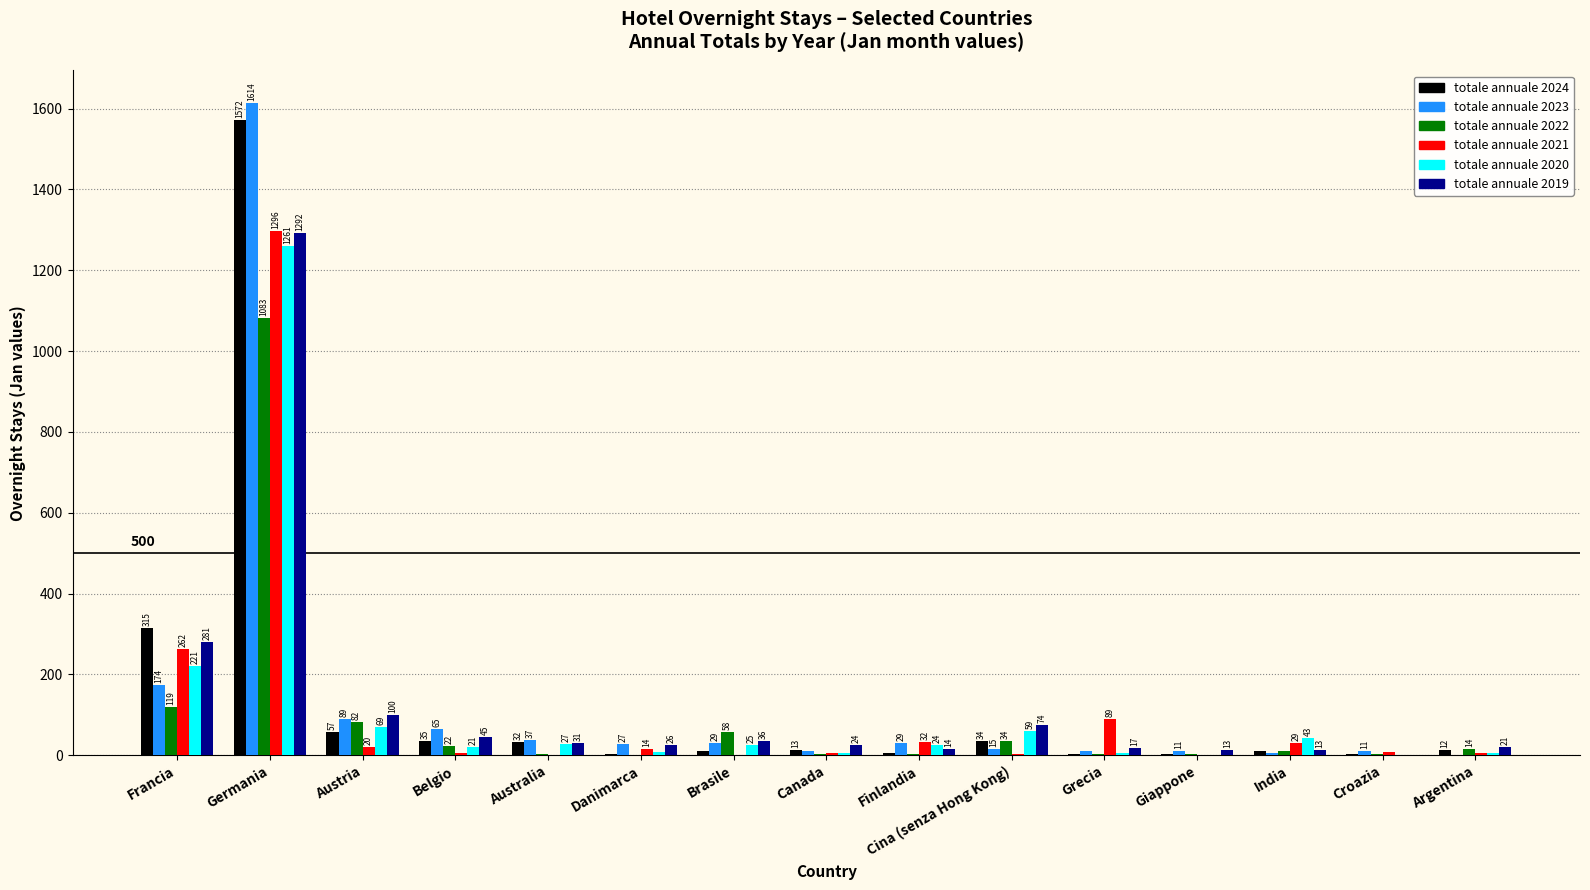

Which series changed the most between Brasile and Croazia?

totale annuale 2022